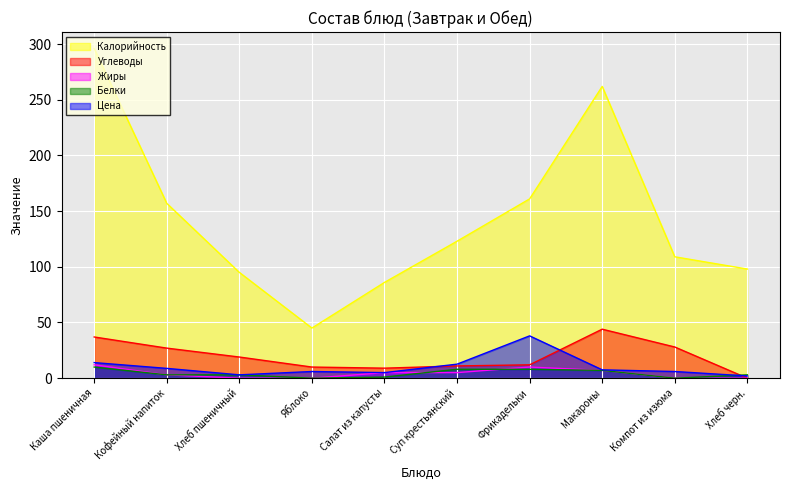

Count the number of data series in this chart.

5